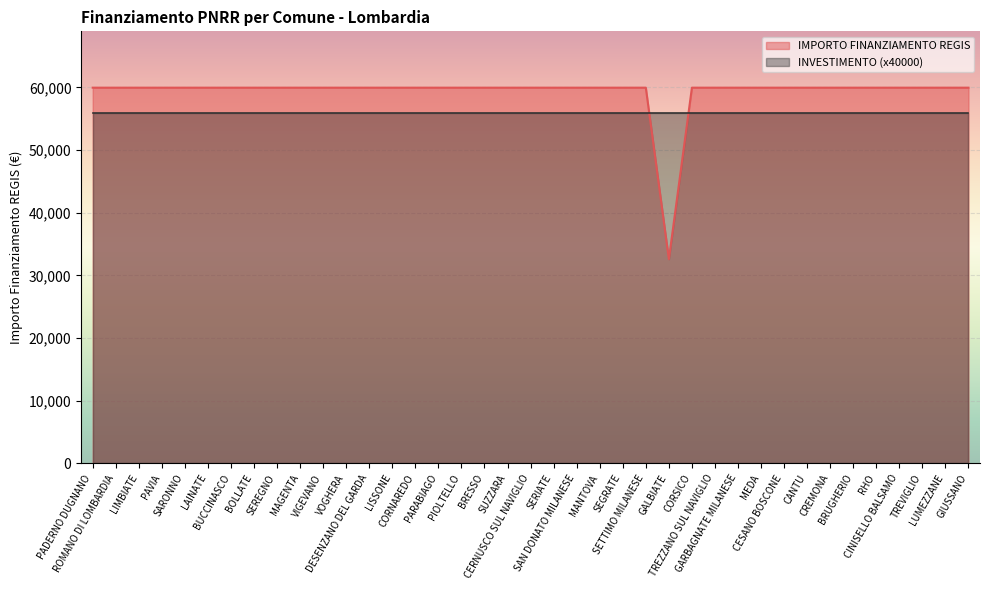

What is the smallest value displayed?

32589